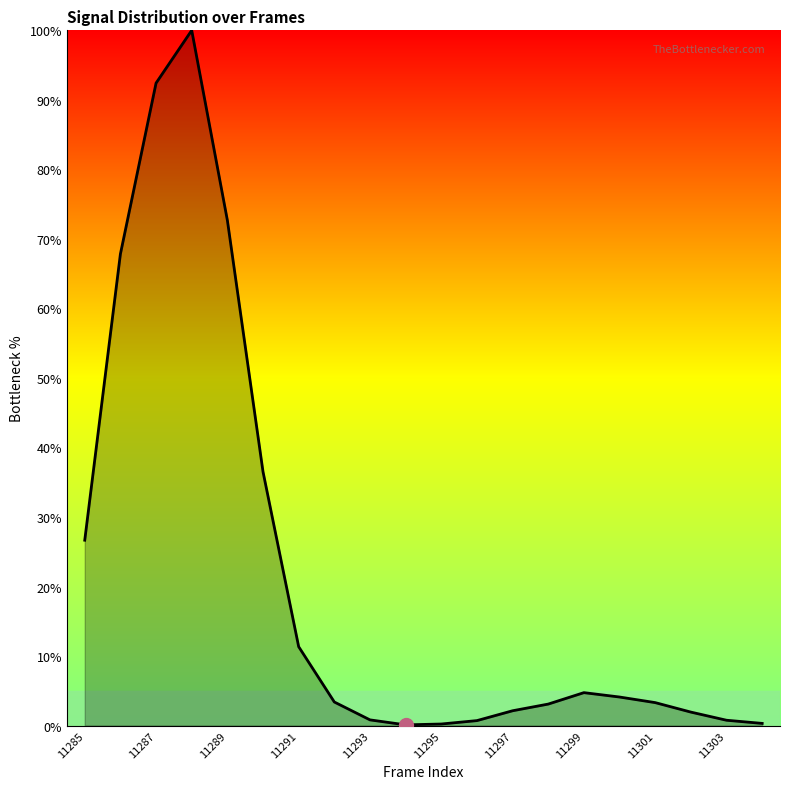

What is the difference between the maximum and minimum values?

99.9